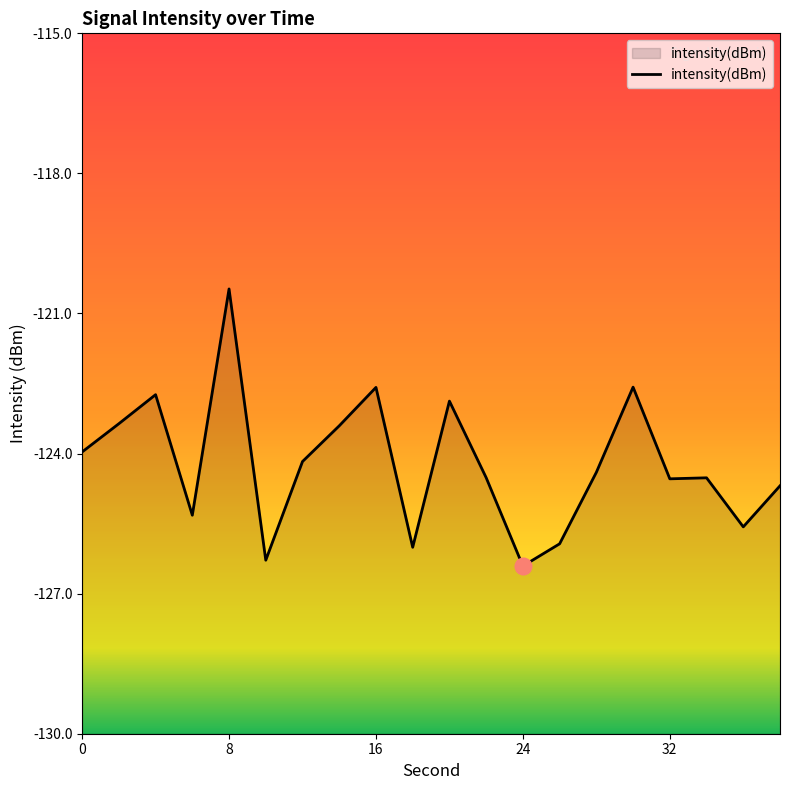

Count the number of data series in this chart.

1